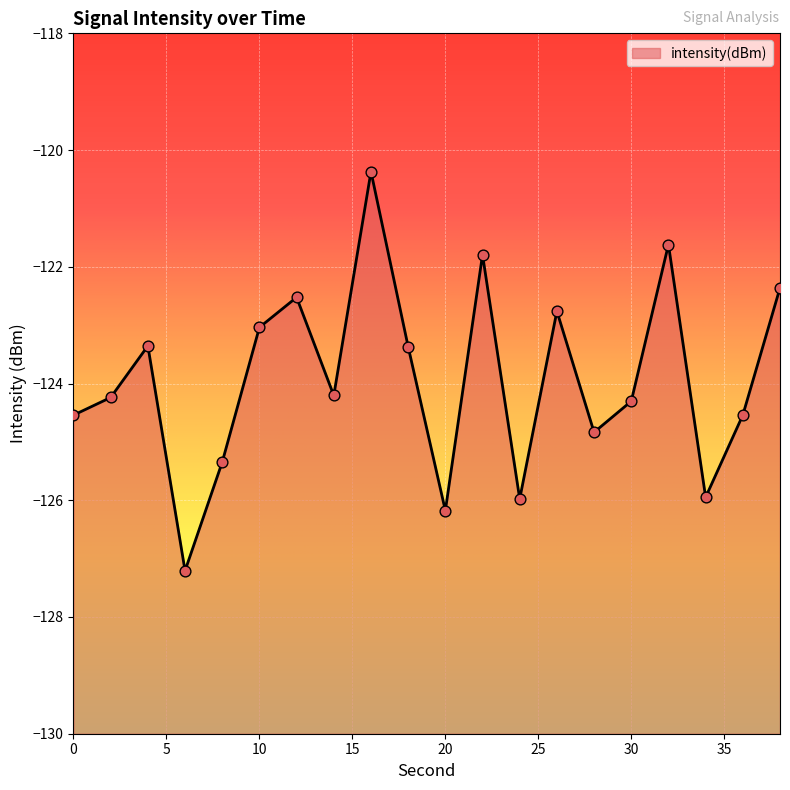

What is the change in value from 4 to 38?

+1.0